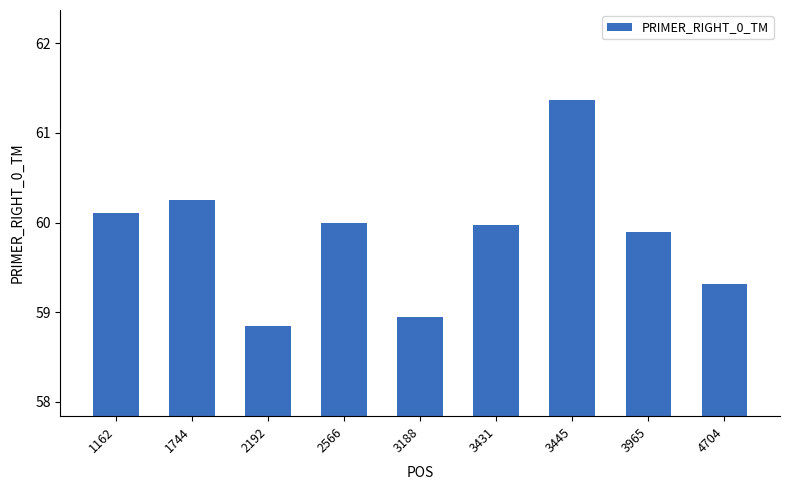

Which has a higher value, 3965 or 2566?

2566